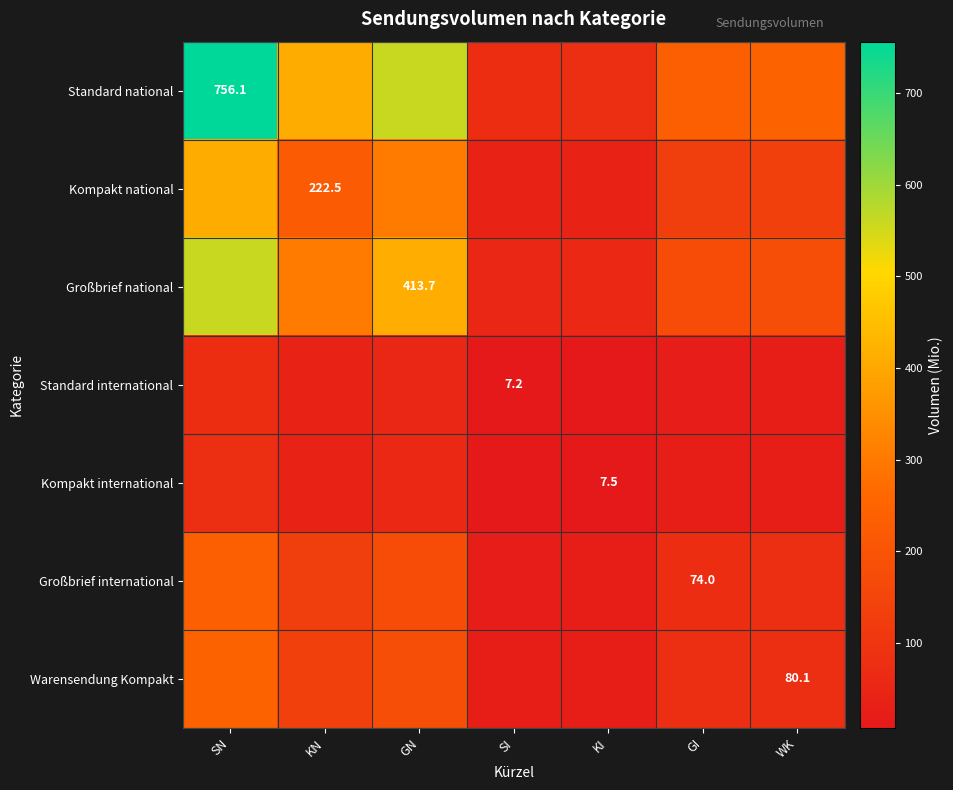

Which has a higher value, SN or GI?

SN